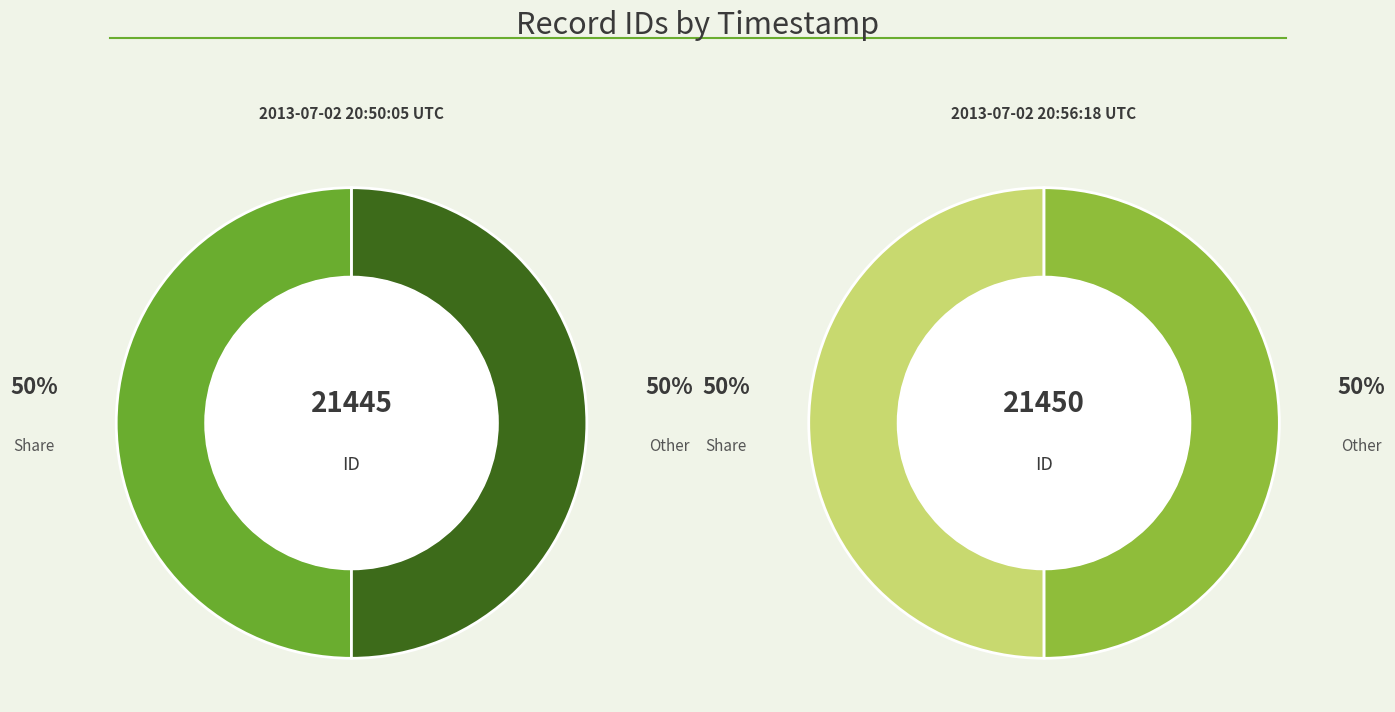

To the nearest percent, what is the average slice percentage?

50%